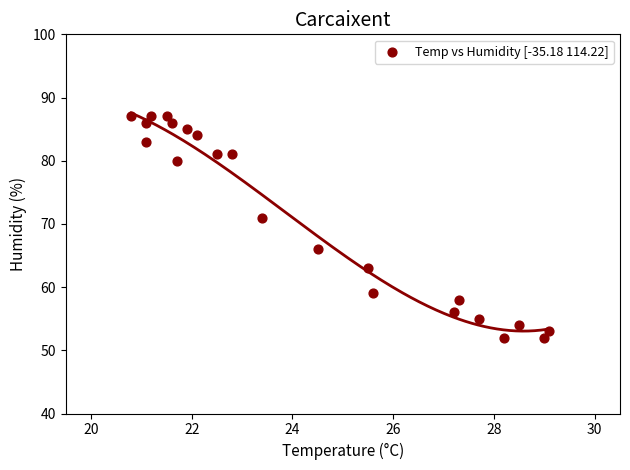

What Y value in the scatter plot is closest to 69?

71